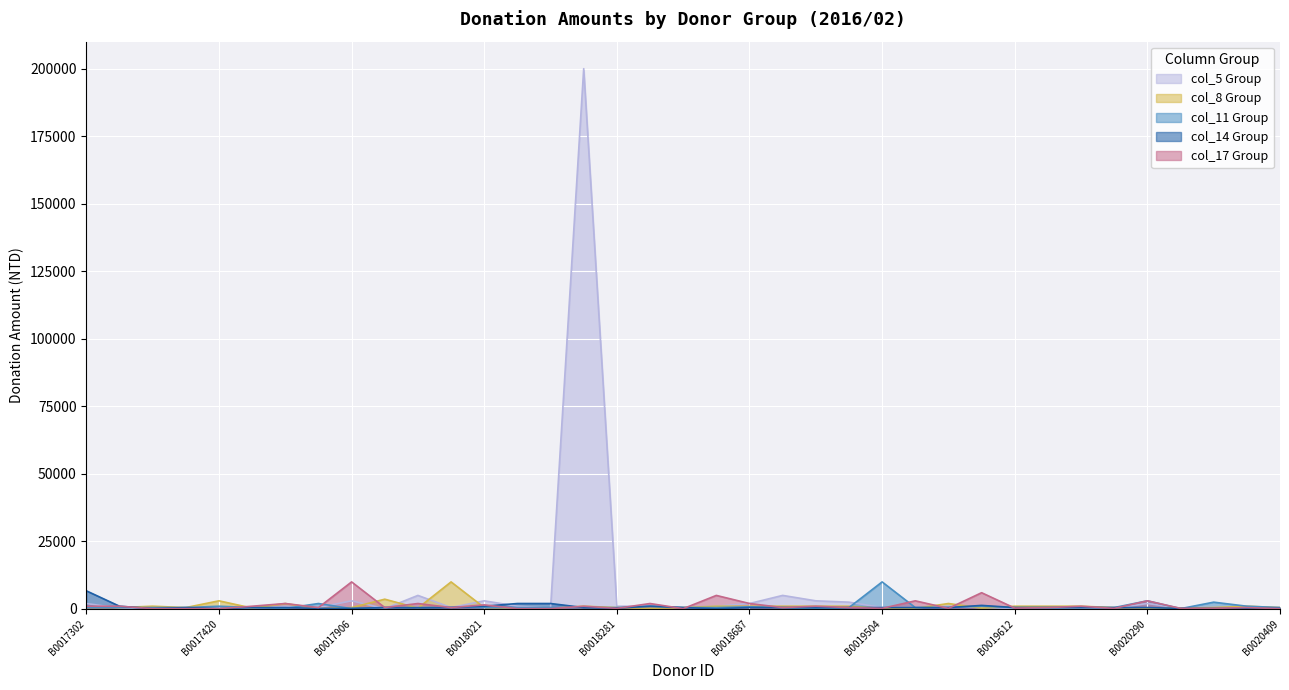

Which series has the widest spread of values?

col_5 Group